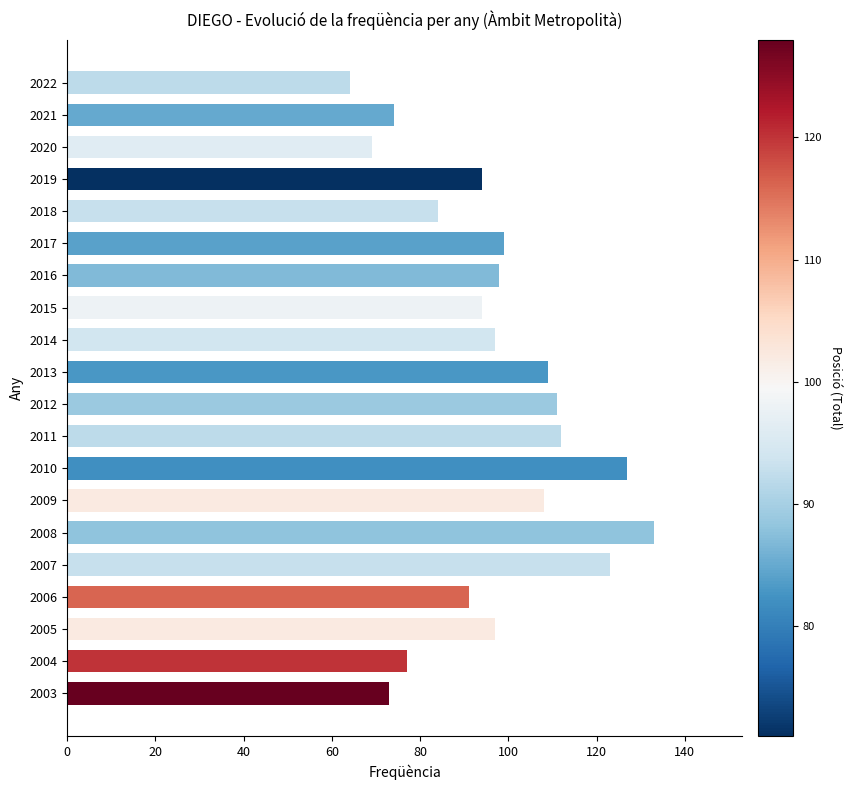

What is the sum of all values?

1934